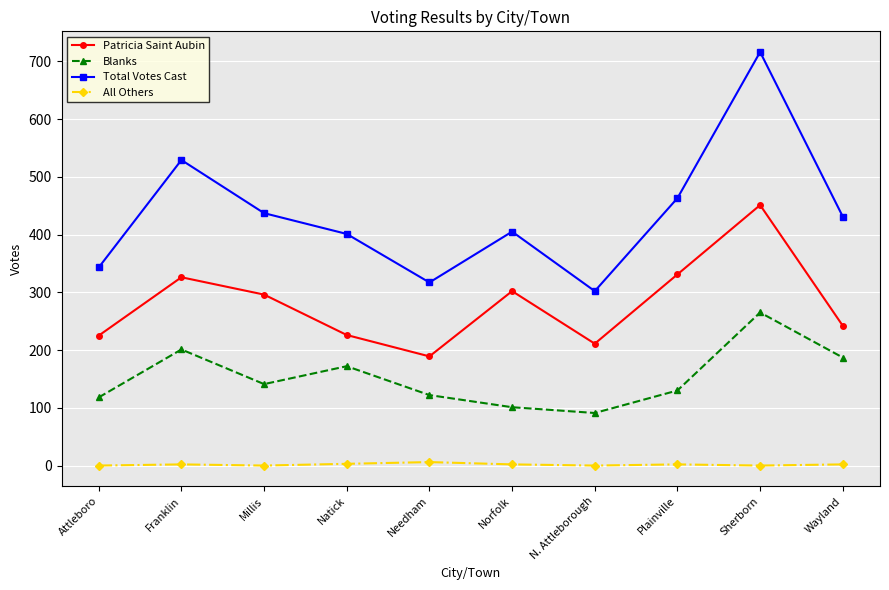

What is the sum of all All Others values?

17